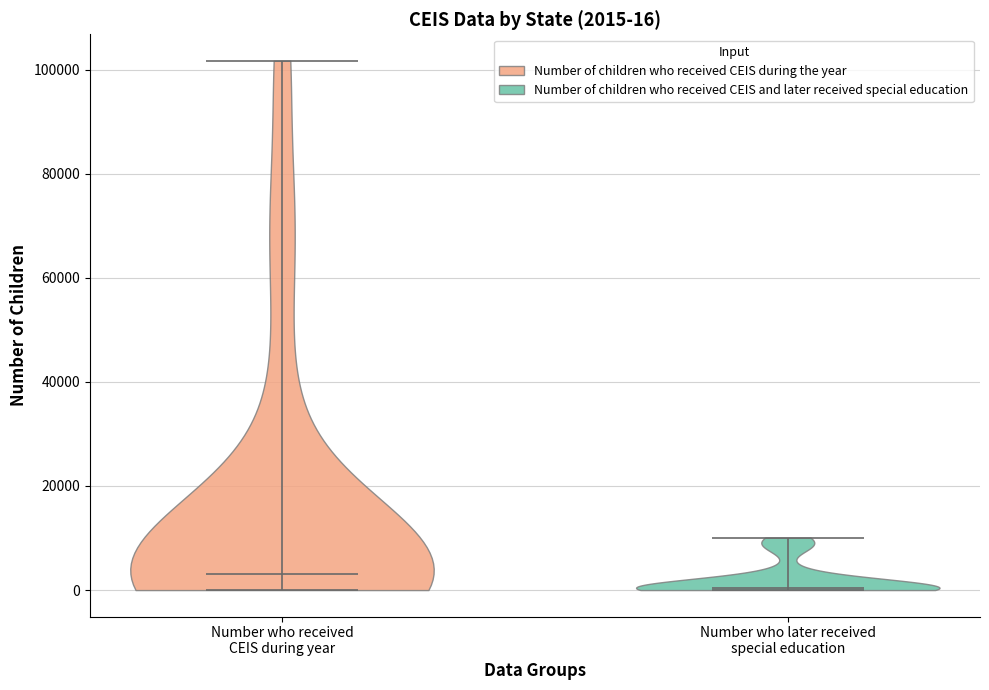

Which violin has the lowest median line?

Number who later received special education